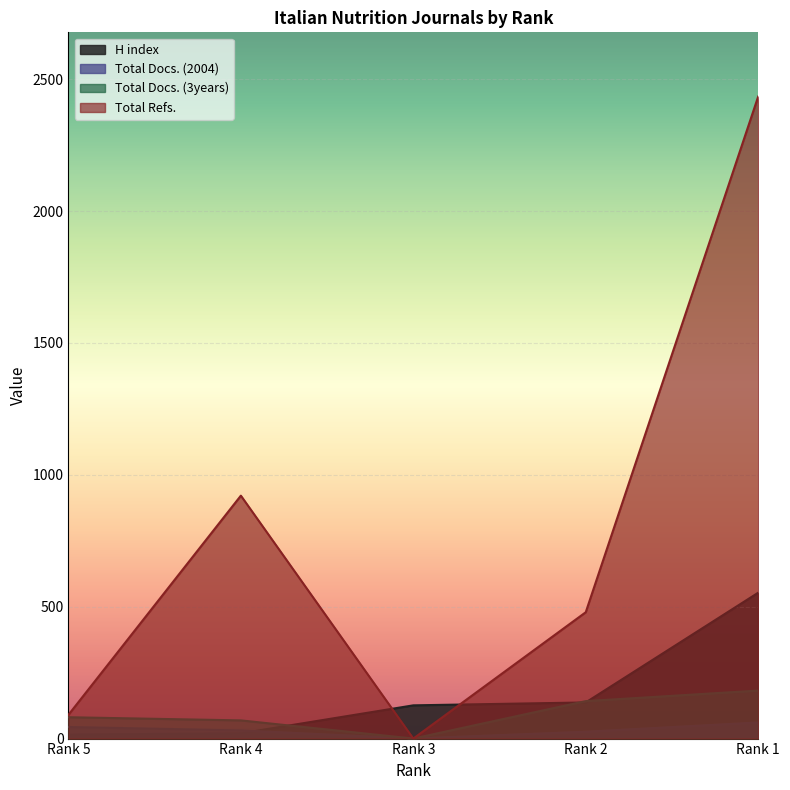

What is the approximate value of Total Refs. at Rank 2, to the nearest 50?

500